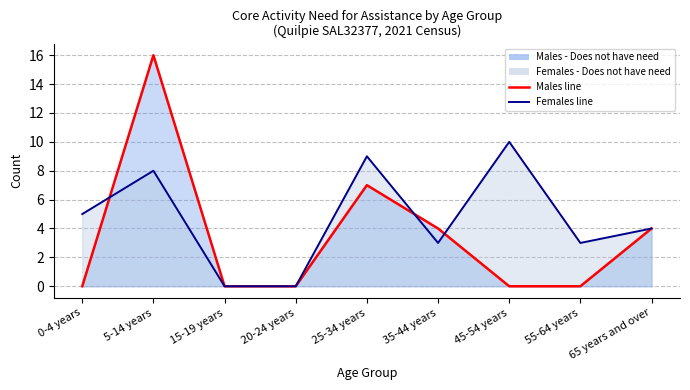

The Females - Does not have need for assistance series shows 4 at 25-34 years. True or false?

False